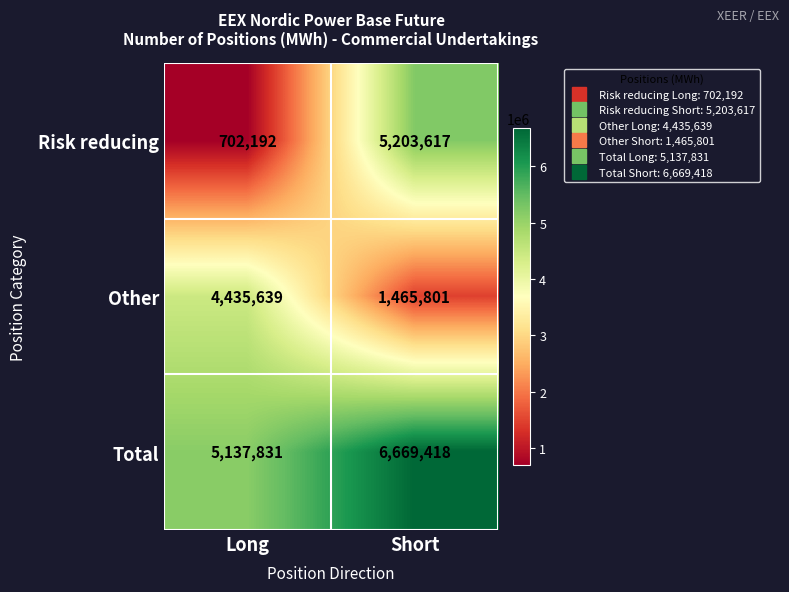

What value does the Other series have at Long, to the nearest 100?

4435600